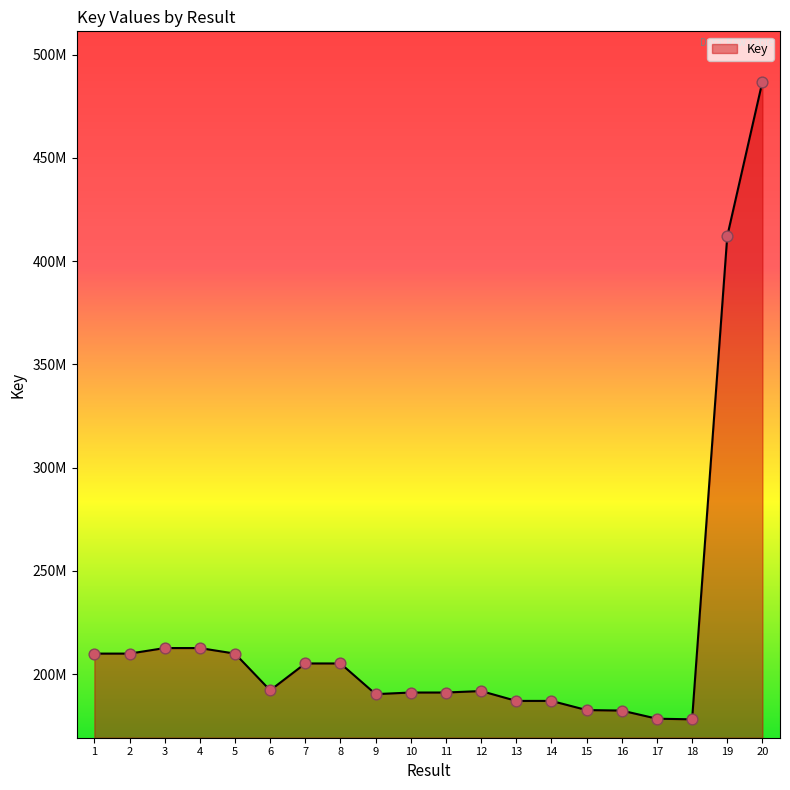

Which has a higher value, 1 or 5?

1